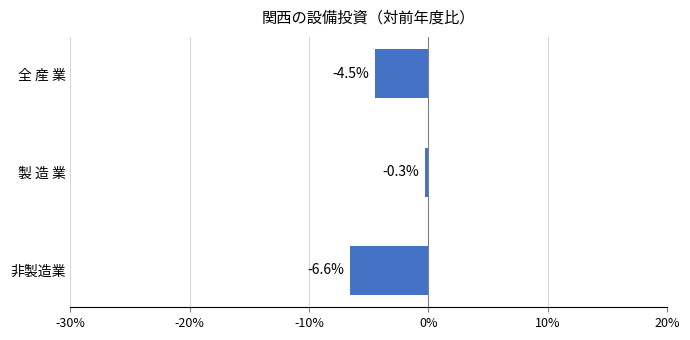

Reading top to bottom, transcribe all the data shown in this chart.

-4.5	-0.3	-6.6